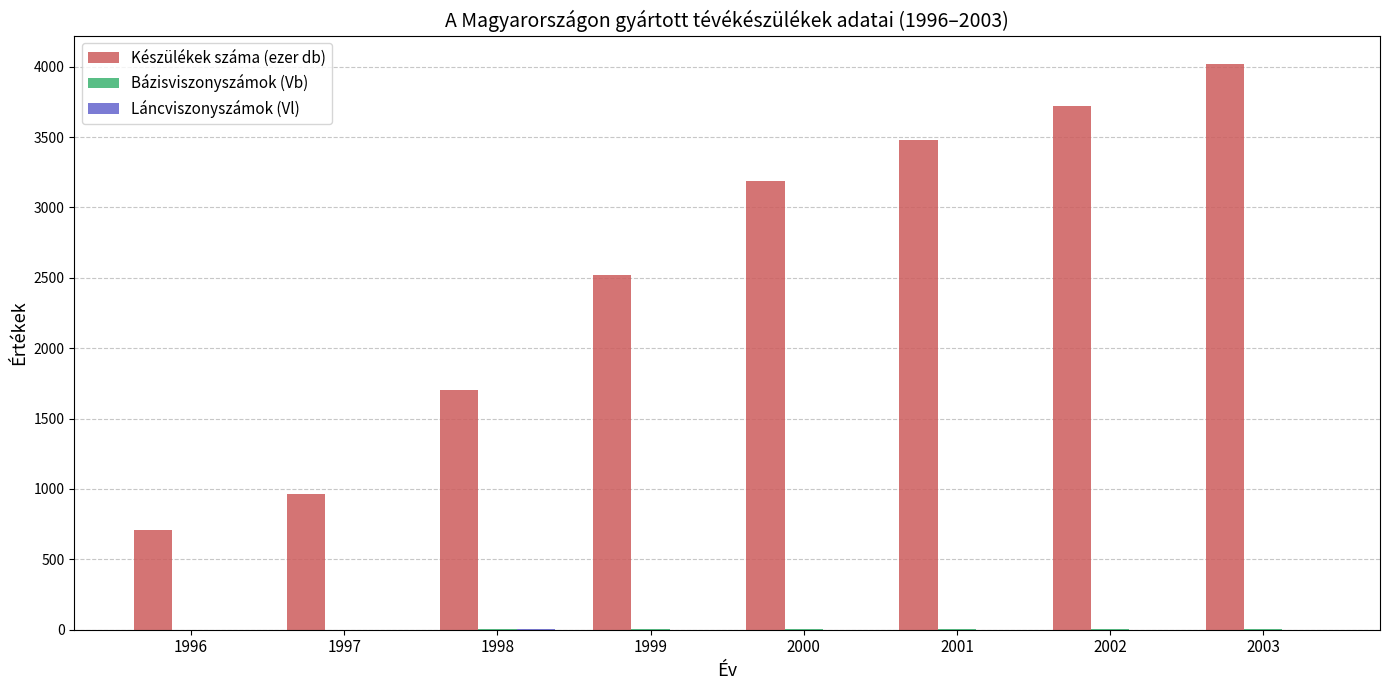

Is it true that Készülékek száma (ezer db) equals 963.0 at 1997?

True